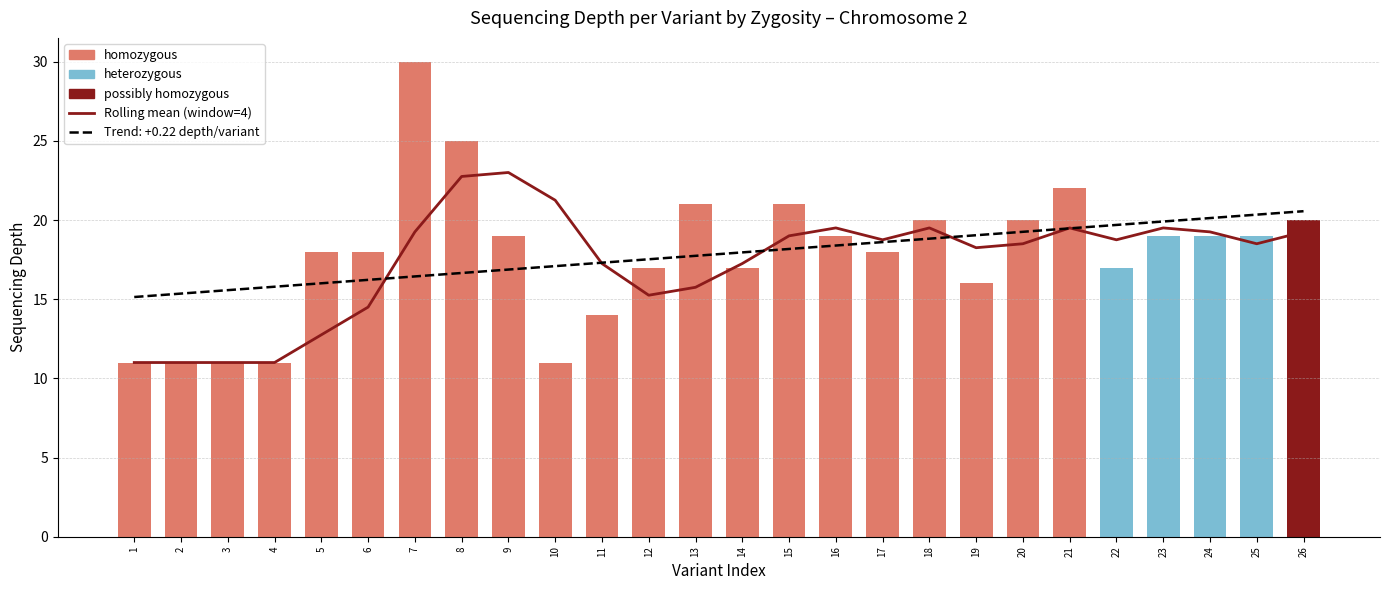

How many data points are less than 18?

10